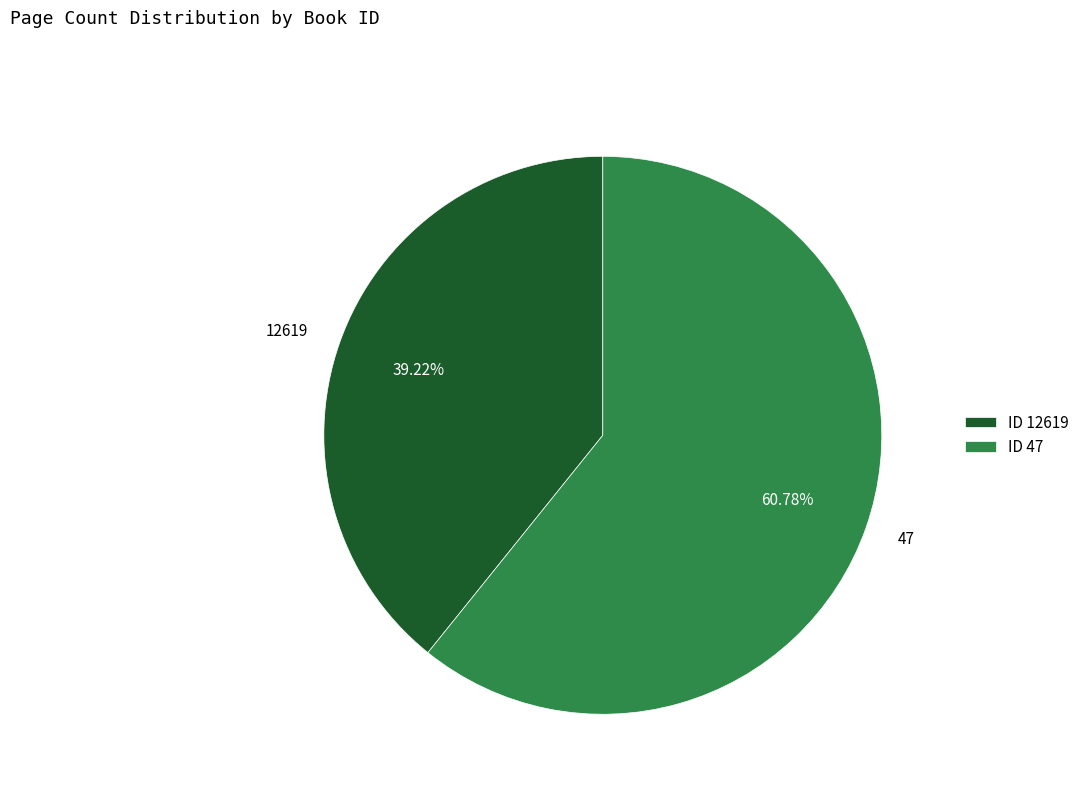

Rank the categories by value from highest to lowest.

47, 12619